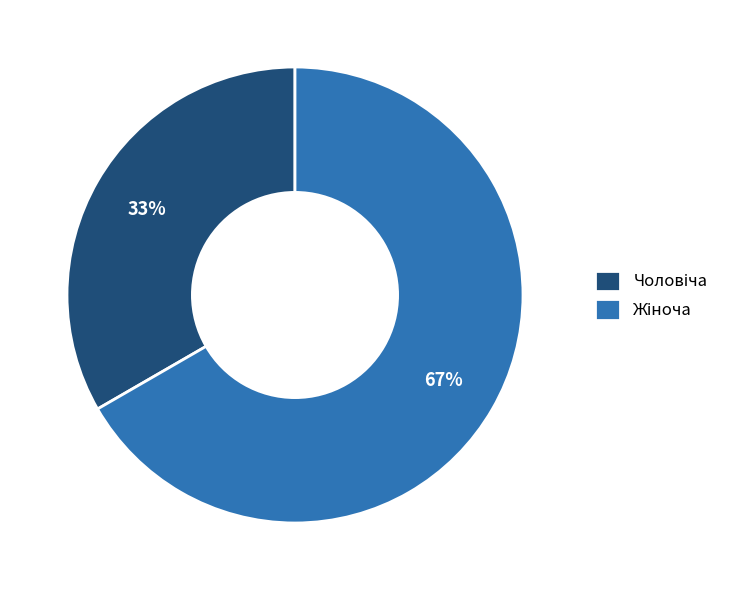

To the nearest percent, what is the average slice percentage?

50%